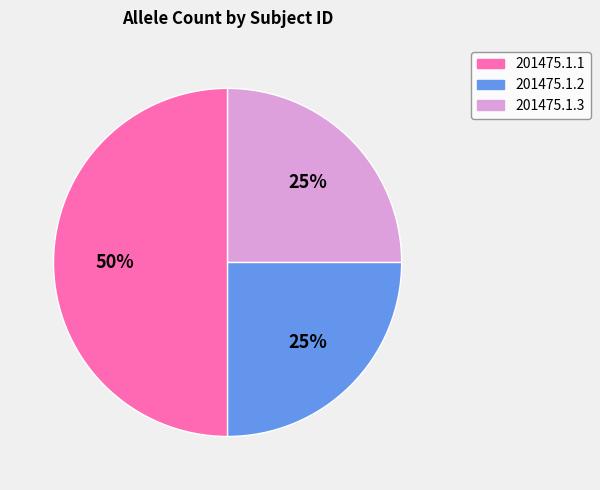

What is the ratio of the value at 201475.1.1 to the value at 201475.1.2?

2.0